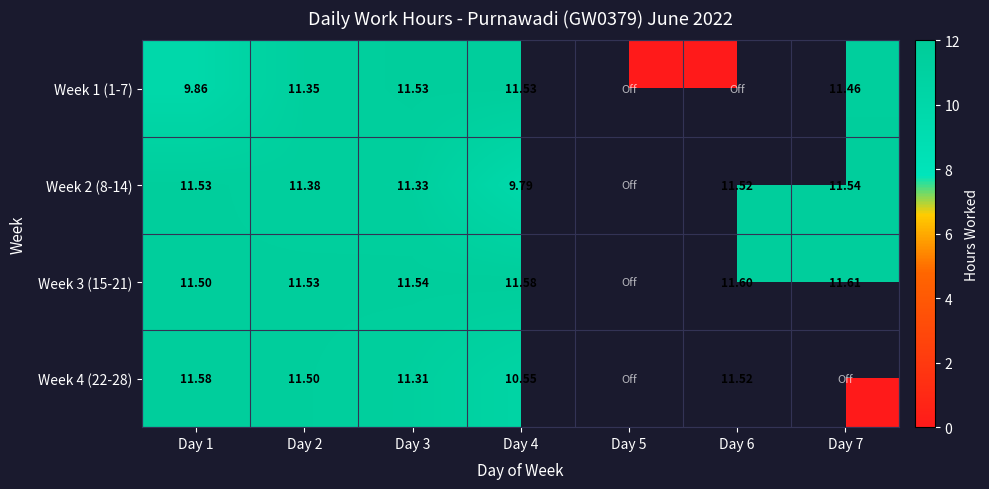

At which label does Week 3 (15-21) reach its minimum?

Day 1